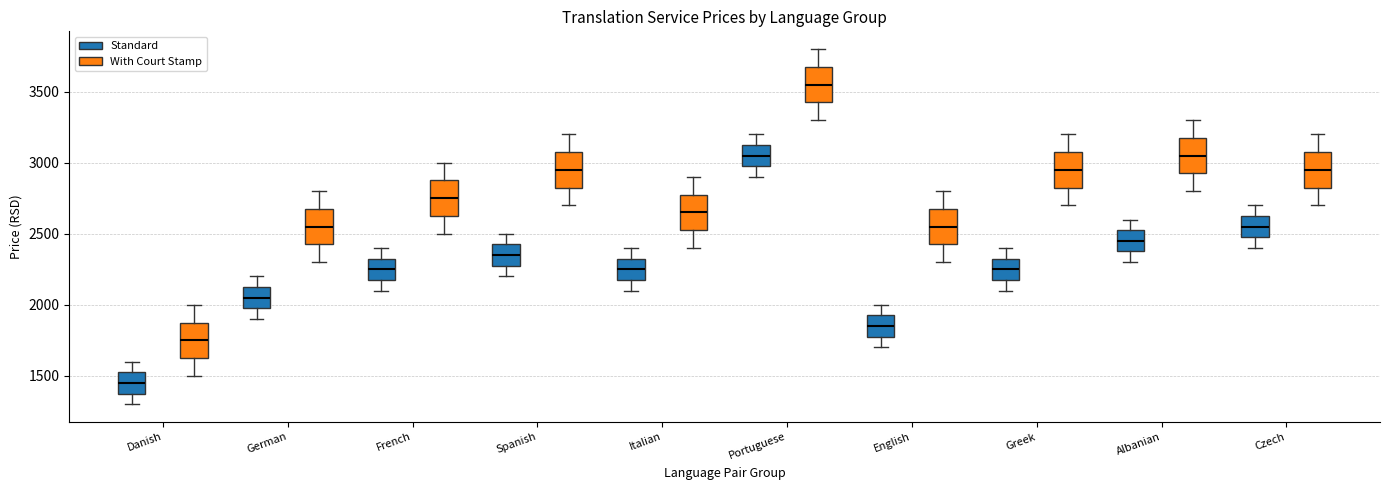

Where does the upper whisker of the box for Portuguese (With Court Stamp) end on the y-axis? The values are not printed on the chart, so give them approximately, as read against the axis.

3800